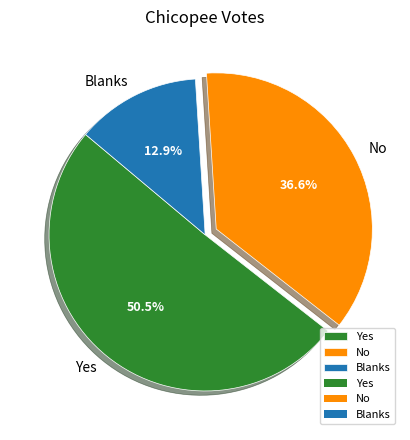

Rank the categories by value from highest to lowest.

Yes, No, Blanks